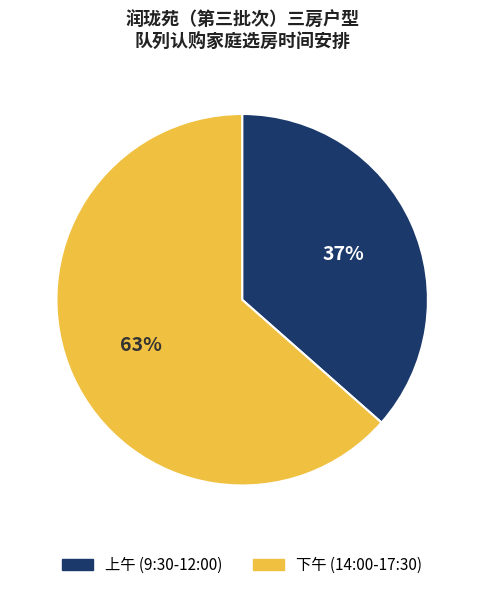

Is it true that 下午 (14:00-17:30) is 63% of the pie?

True